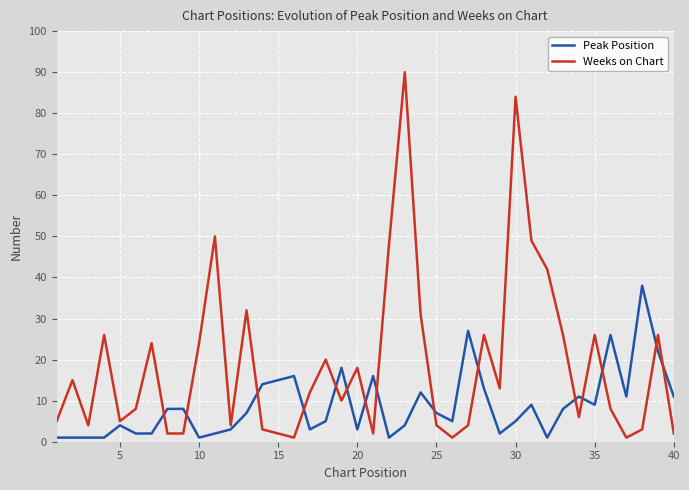

What is the highest value of the Peak Position series?

38